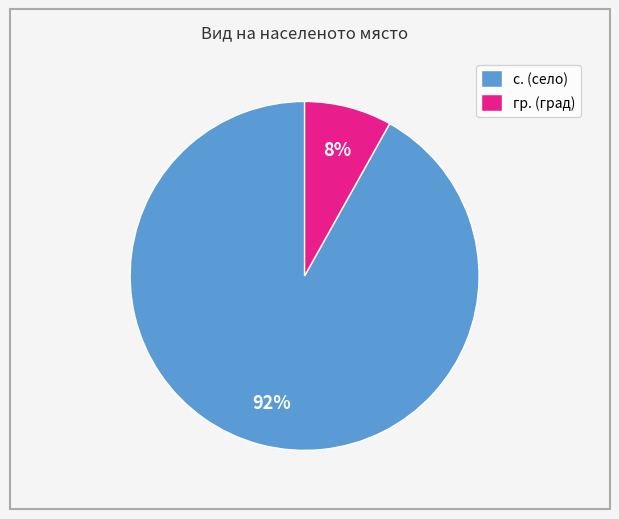

How many slices are in this pie chart?

2